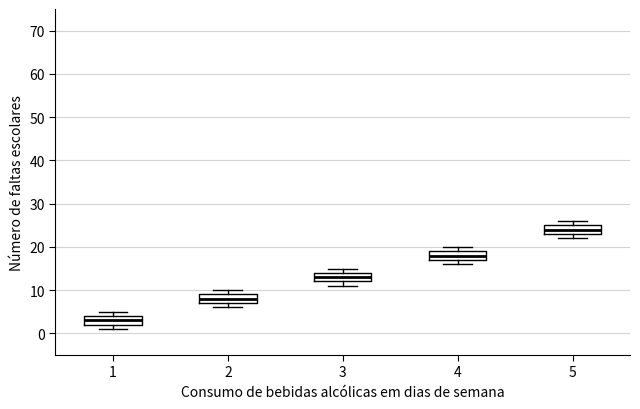

Reading left to right, transcribe this box plot: for each box, give where its median line is, the range the box spans, and where its two whiskers end, as read against the y-axis. The values are not printed on the chart, so give them approximately, as read against the axis.

1: median 3, box 2 to 4, whiskers 1 to 5
2: median 8, box 7 to 9, whiskers 6 to 10
3: median 13, box 12 to 14, whiskers 11 to 15
4: median 18, box 17 to 19, whiskers 16 to 20
5: median 24, box 23 to 25, whiskers 22 to 26